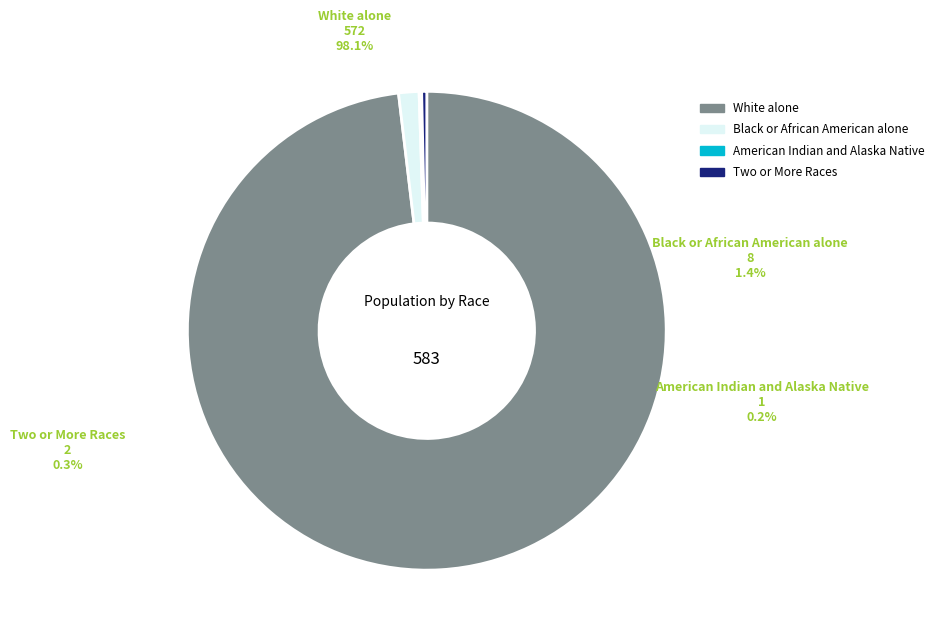

Is there a majority slice in this chart?

Yes